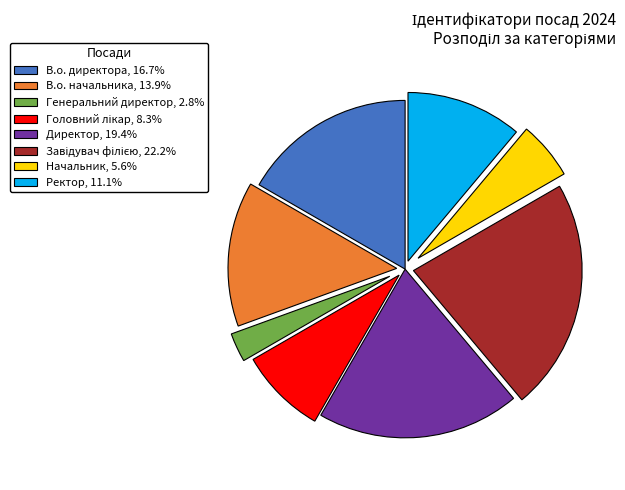

Between Генеральний директор and В.о. директора, which is larger?

В.о. директора